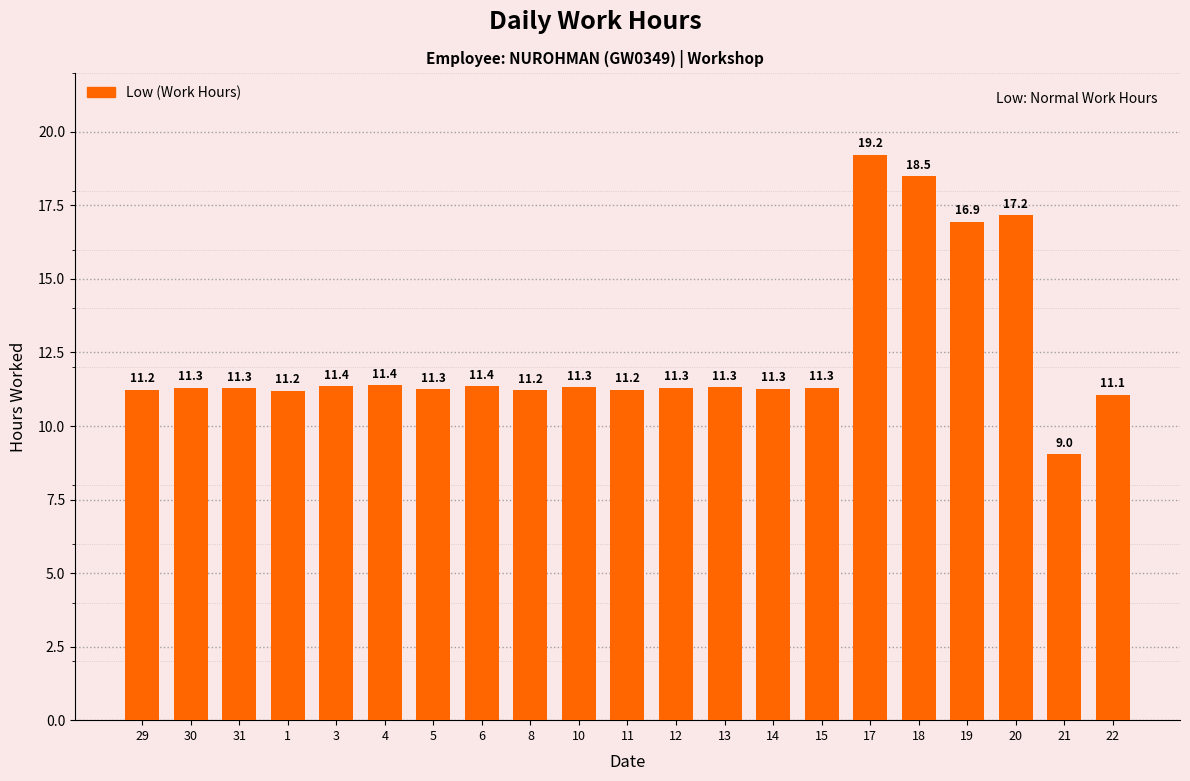

The value at 31 is 11.3. True or false?

True